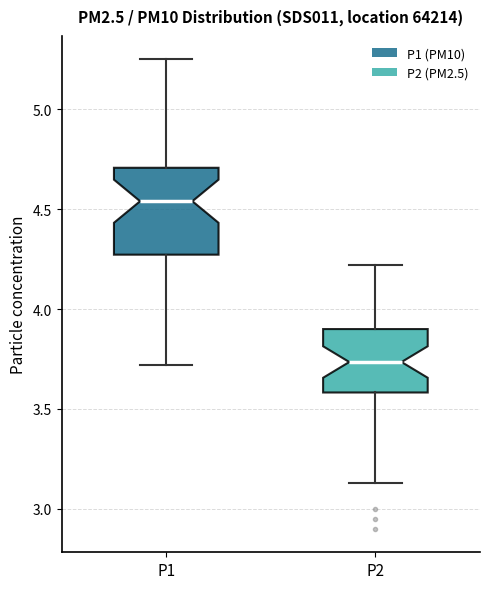

Reading left to right, read every box against the y-axis: the position of its median line, the range the box covers, and the ends of its whiskers. The values are not printed on the chart, so give them approximately, as read against the axis.

P1: median 4.55, box 4.25 to 4.70, whiskers 3.70 to 5.25
P2: median 3.75, box 3.60 to 3.90, whiskers 3.15 to 4.20